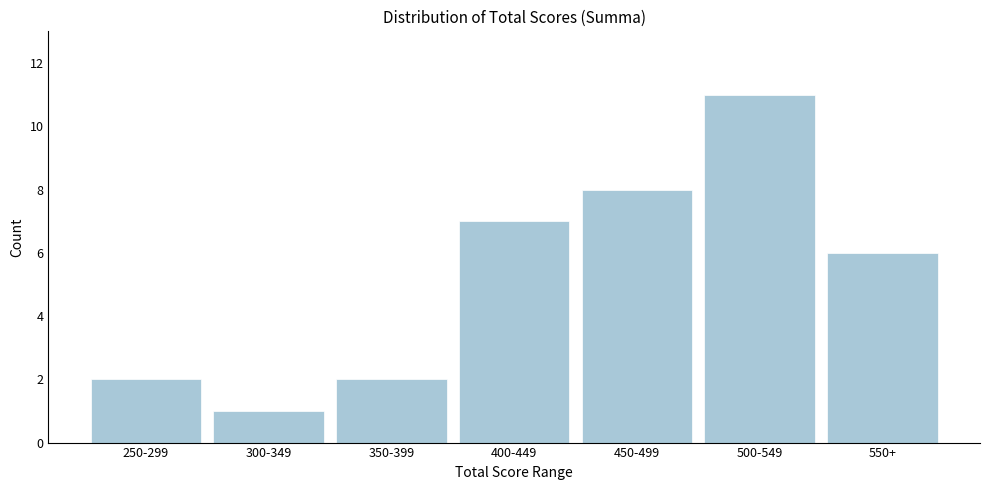

Reading left to right, extract all data points from this chart.

2	1	2	7	8	11	6